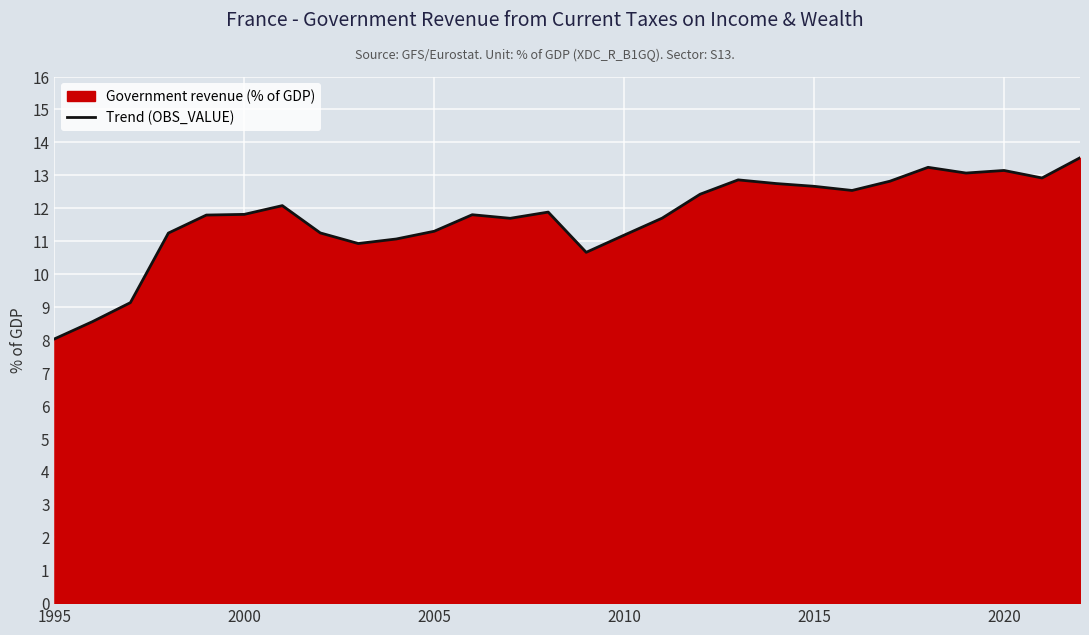

What is the difference between the maximum and minimum values?

5.5